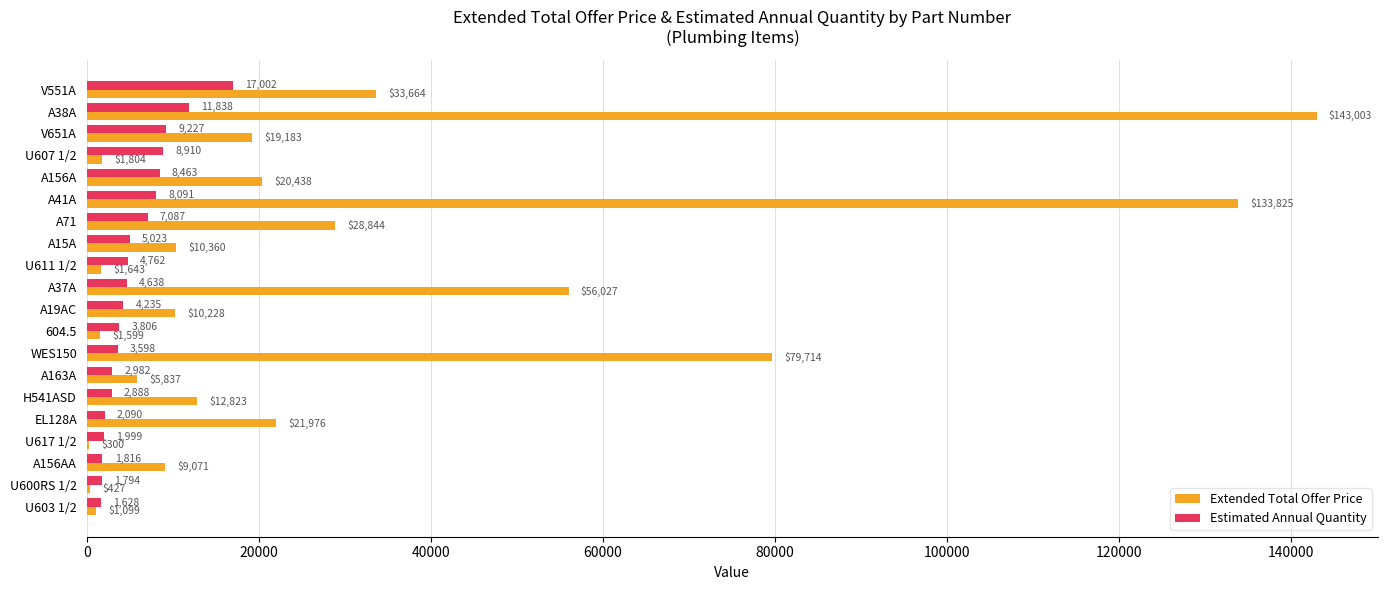

Which series has the widest spread of values?

Extended Total Offer Price